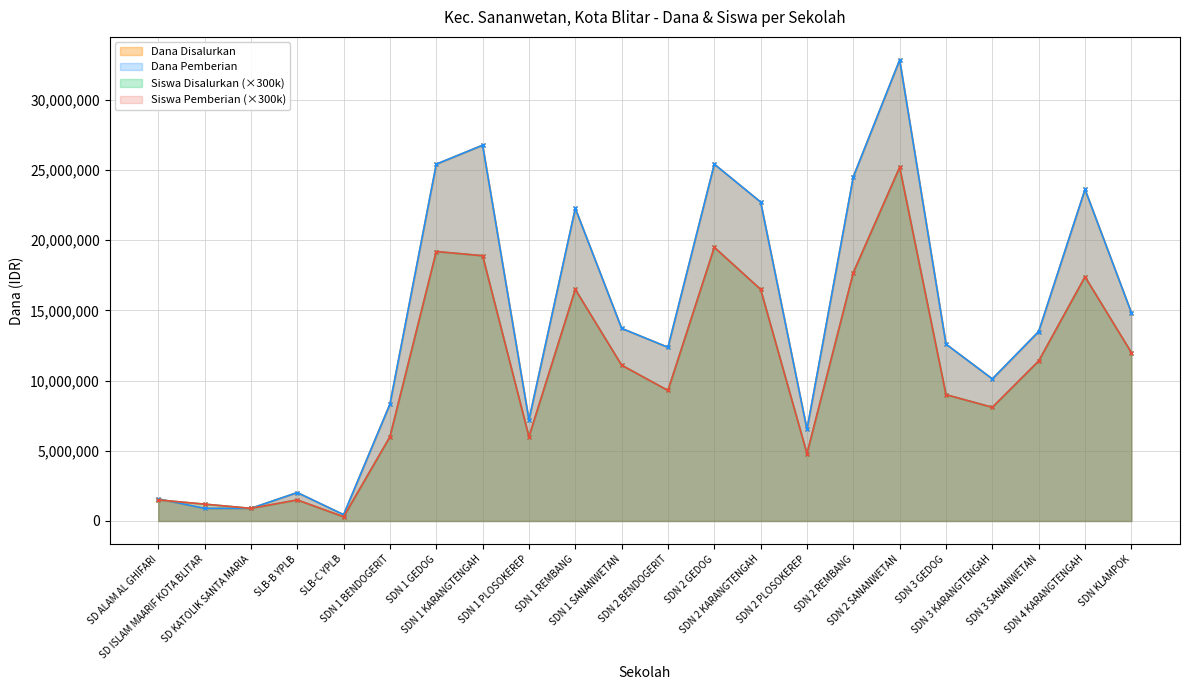

After their last crossing, which series has the higher values: Siswa Pemberian or Dana Pemberian?

Siswa Pemberian